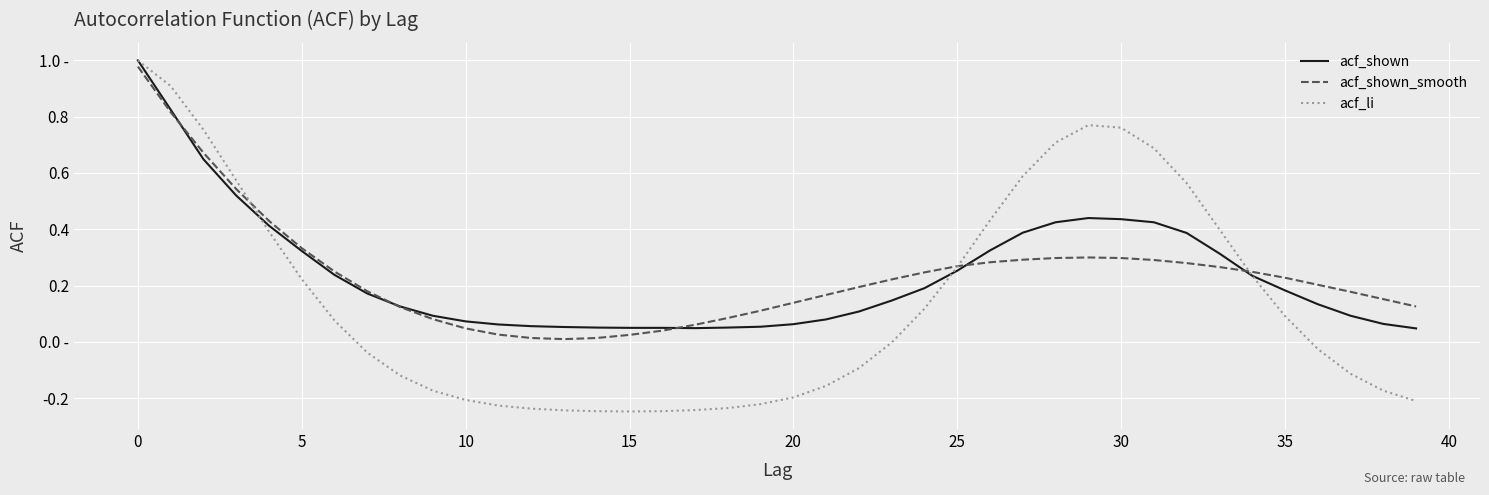

At how many categories does at least one series exceed 0?

40